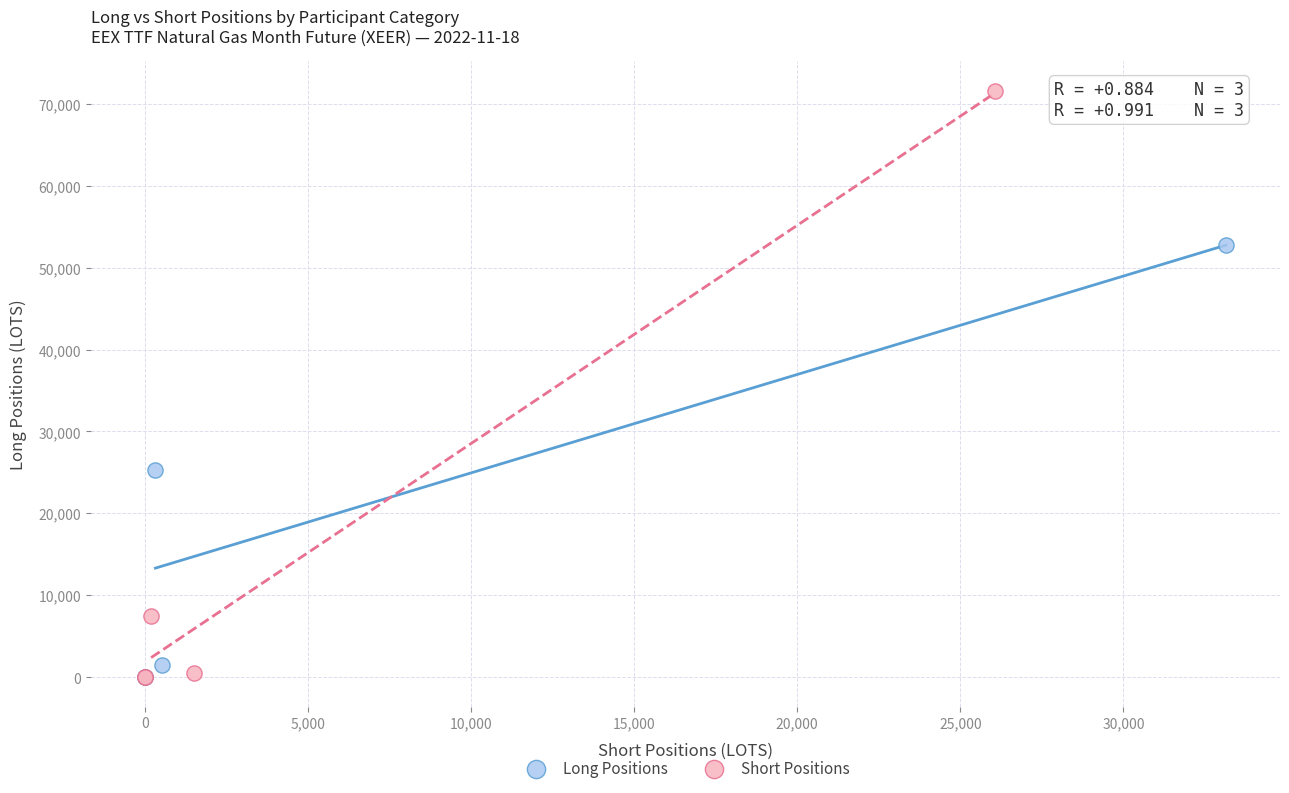

What are all the series names shown in the legend?

Long Positions, Short Positions